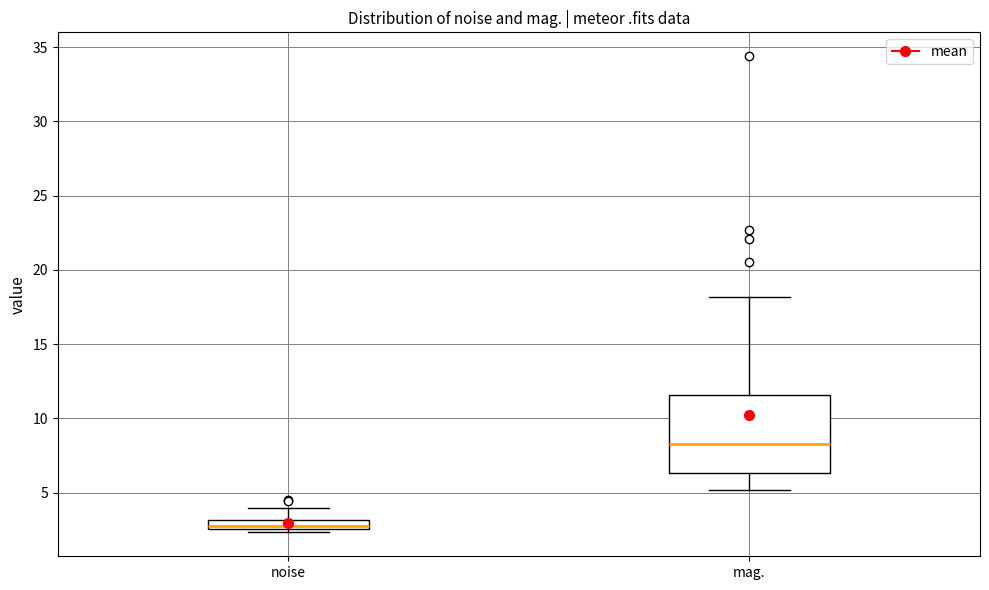

Where does the upper whisker of the box for noise end on the y-axis? The values are not printed on the chart, so give them approximately, as read against the axis.

4.0